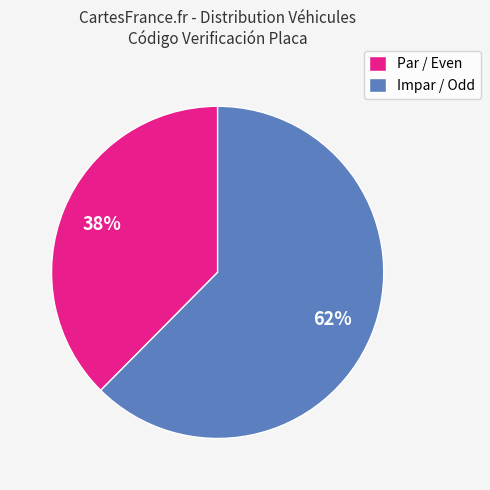

Approximately how many times larger is the value at Par / Even compared to Impar / Odd?

0.6